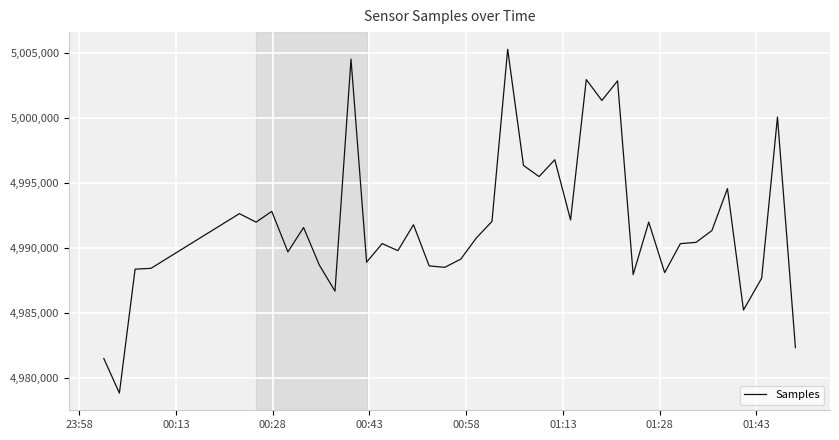

What is the greatest value displayed?

5005283